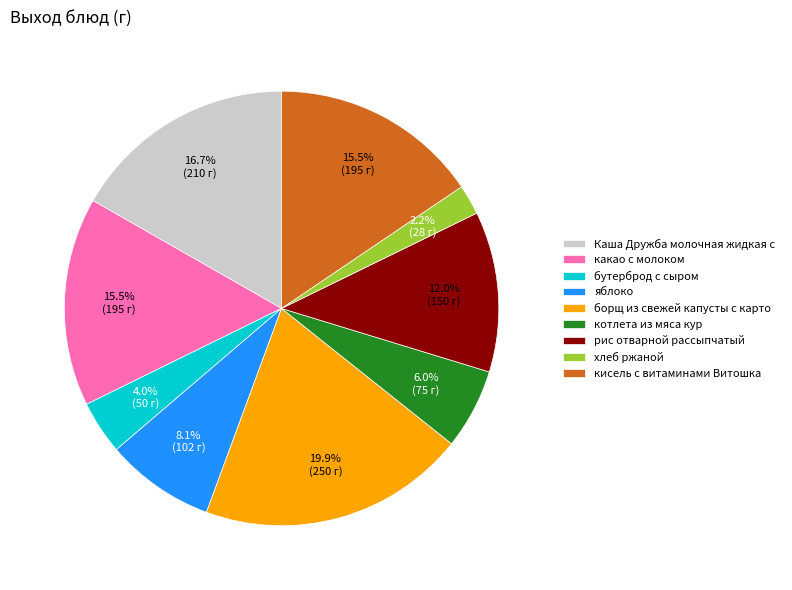

To the nearest percent, what is the combined percentage of котлета из мяса кур and какао с молоком?

22%